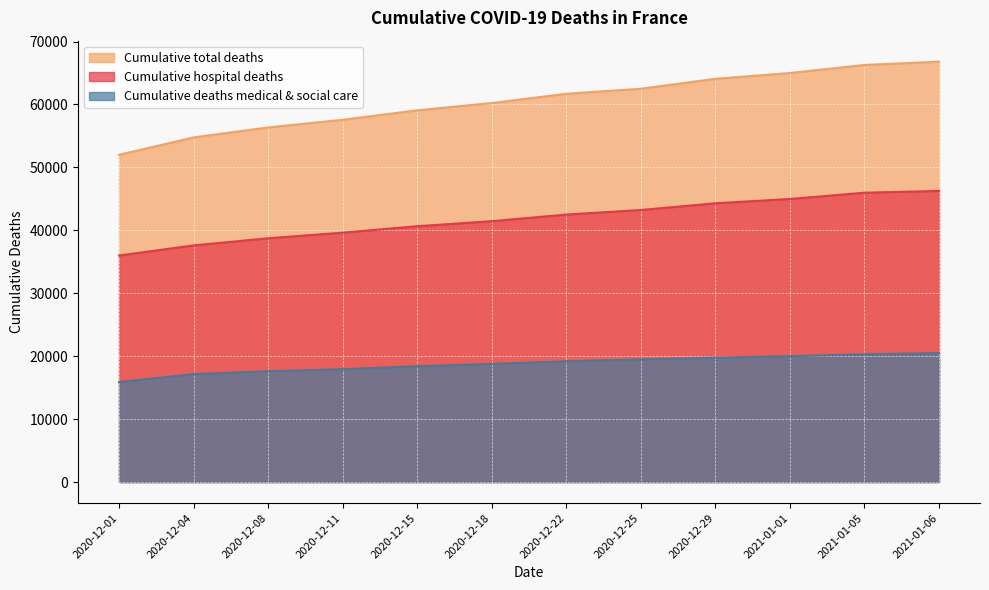

At how many categories does at least one series exceed 57547?

9